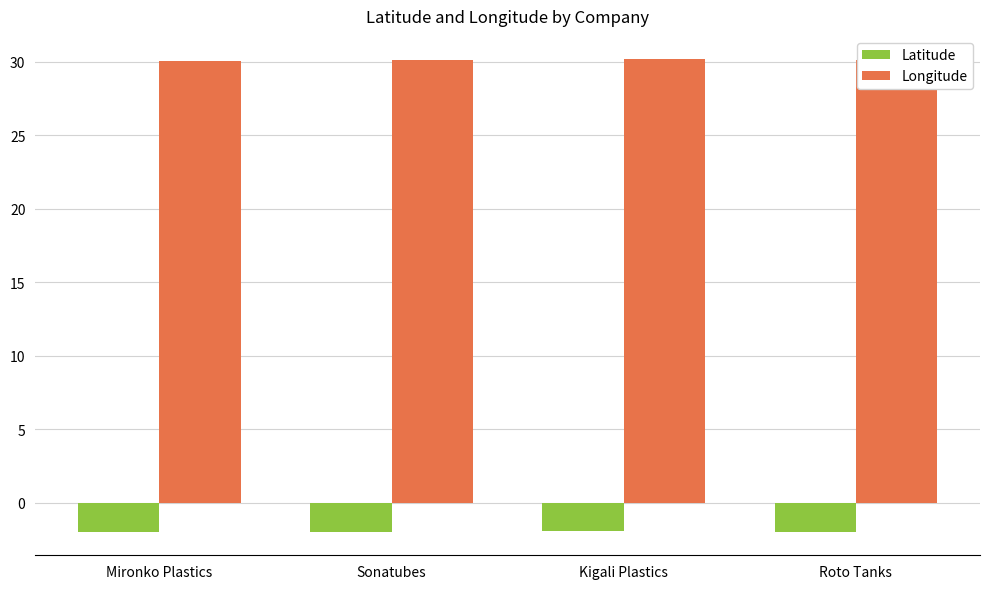

What is the label of the 1st bar from the right?

Roto Tanks